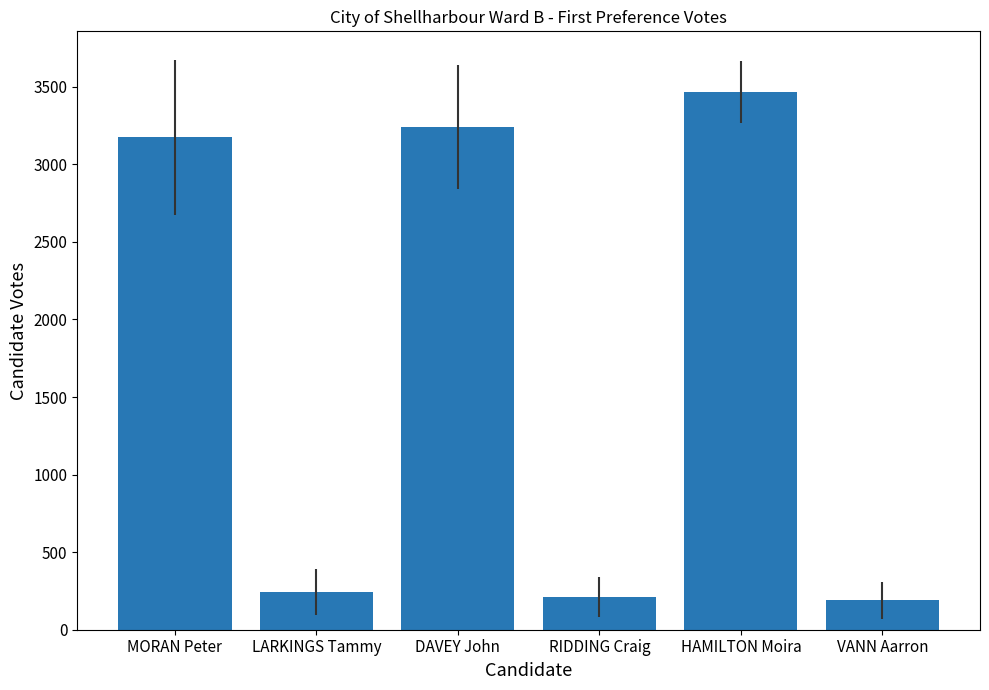

What is the difference between the second highest and second lowest values?

3032